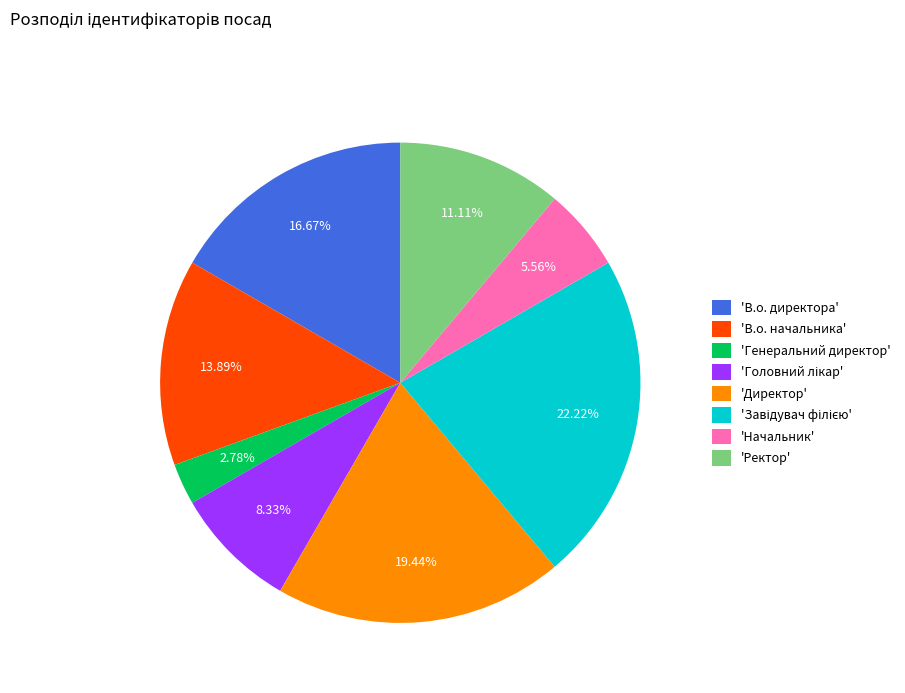

Is there any slice that represents more than half of the pie?

No